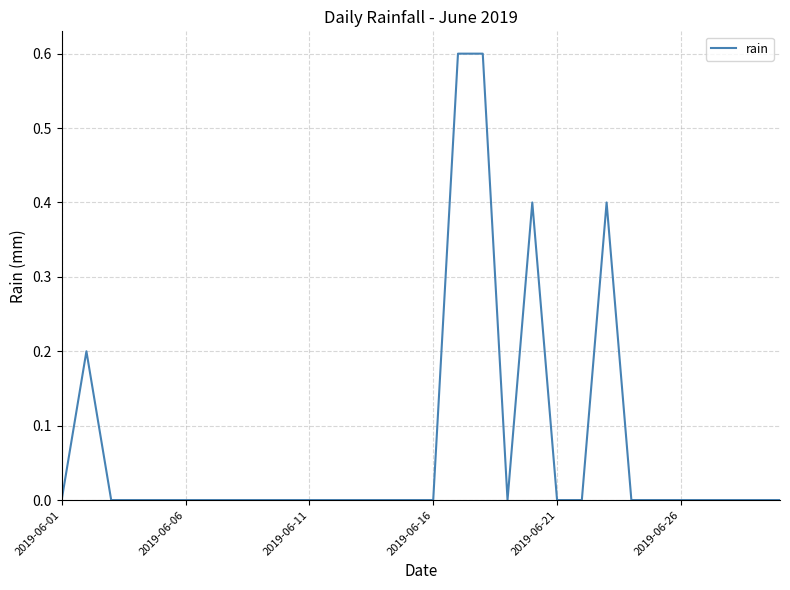

What is the difference between the maximum and minimum values?

0.6